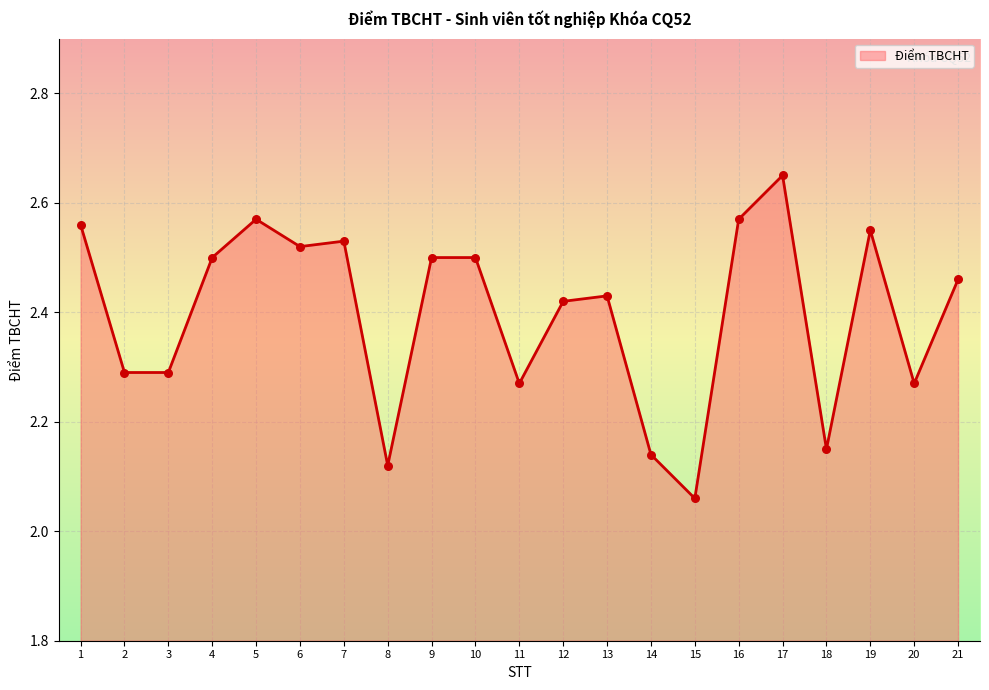

Which has a higher value, 12 or 11?

12